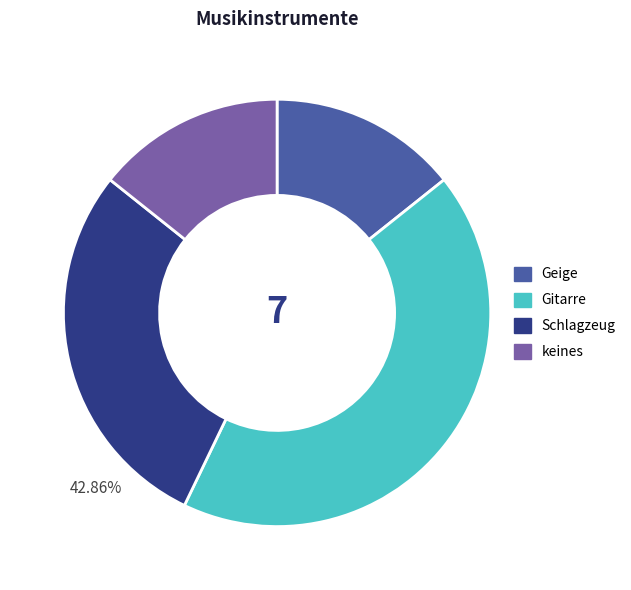

Which category has the smallest portion of the pie?

Geige